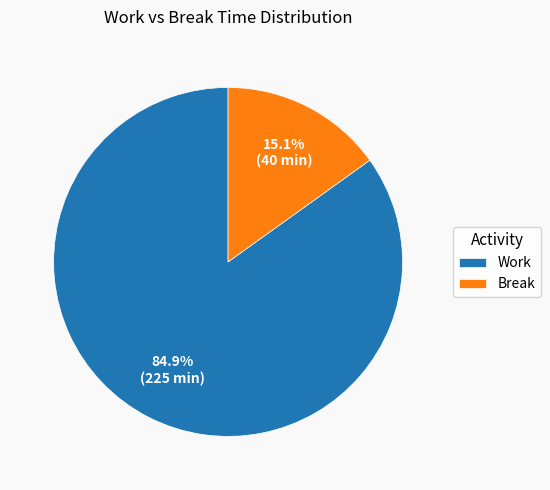

Is Work the majority of the pie?

Yes